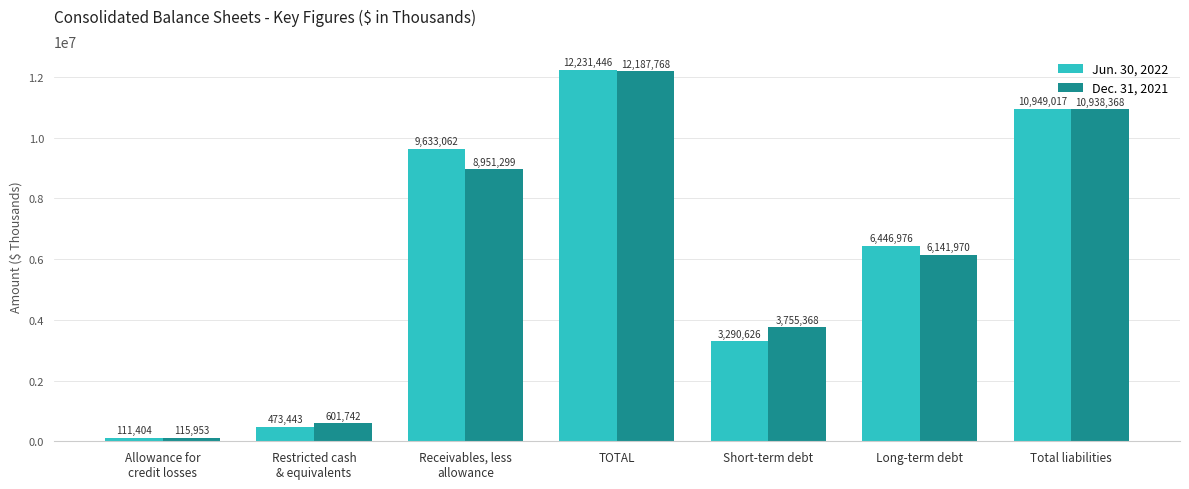

Reading right to left, list all the values displayed in this chart.

Jun. 30, 2022: 10949017	6446976	3290626	12231446	9633062	473443	111404
Dec. 31, 2021: 10938368	6141970	3755368	12187768	8951299	601742	115953